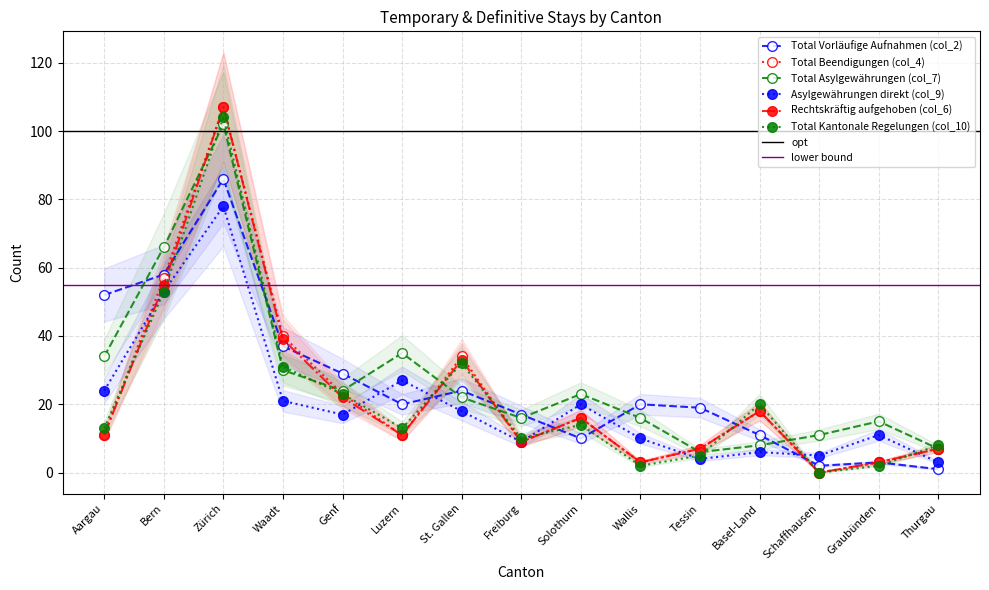

What is the label of the 8th point from the left?

Freiburg